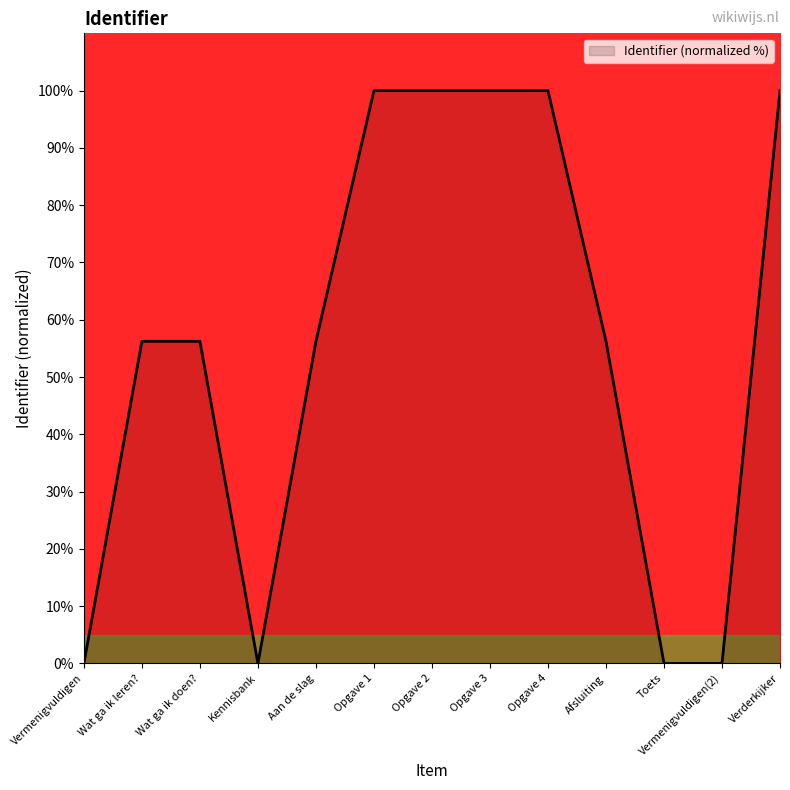

What position from the left is Afsluiting?

10